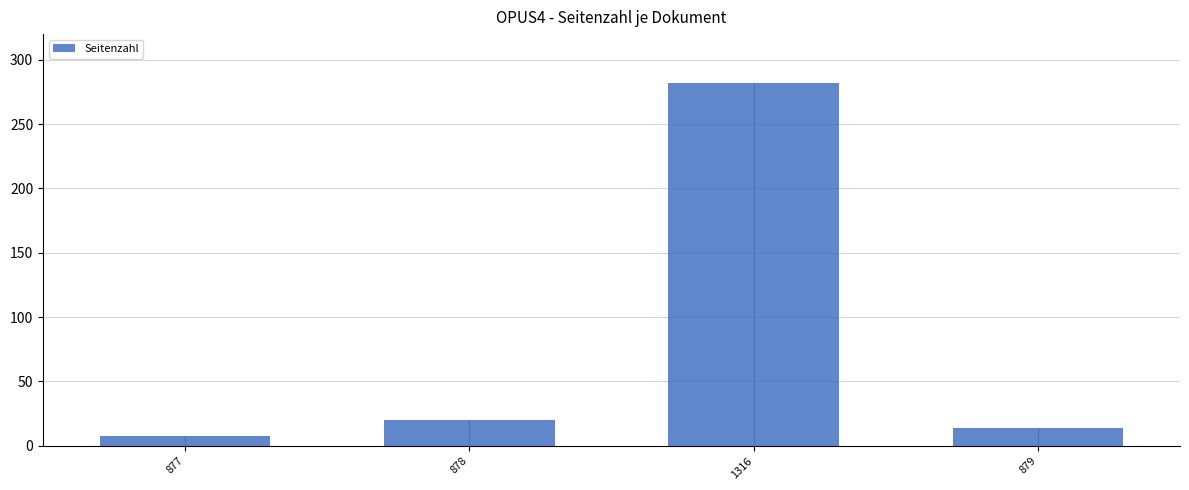

Reading right to left, transcribe all the data shown in this chart.

879=14	1316=282	878=20	877=8